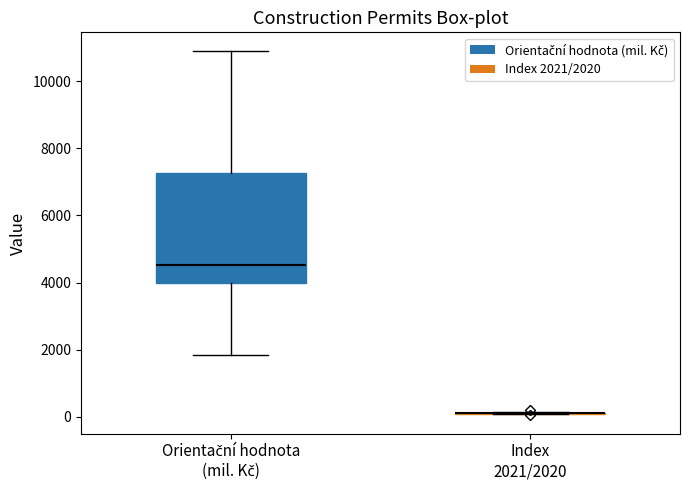

Reading left to right, read every box against the y-axis: the position of its median line, the range the box covers, and the ends of its whiskers. The values are not printed on the chart, so give them approximately, as read against the axis.

Orientační hodnota (mil. Kč): median 4600, box 4000 to 7200, whiskers 1800 to 11000
Index 2021/2020: box collapsed to a line at 200, whiskers 0 to 200